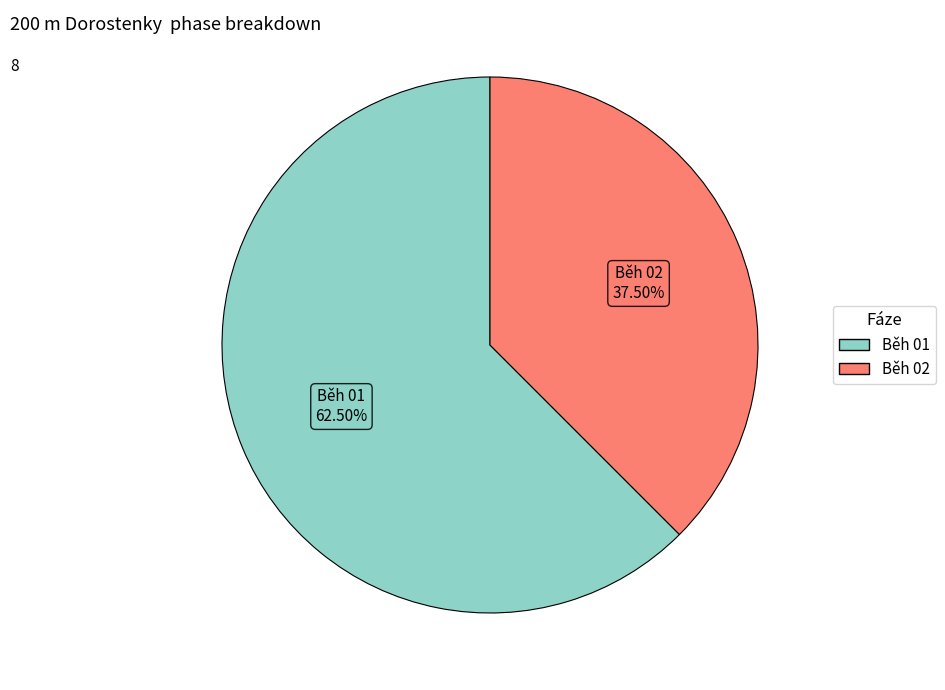

Approximately how many times larger is the value at Běh 02 compared to Běh 01?

0.6